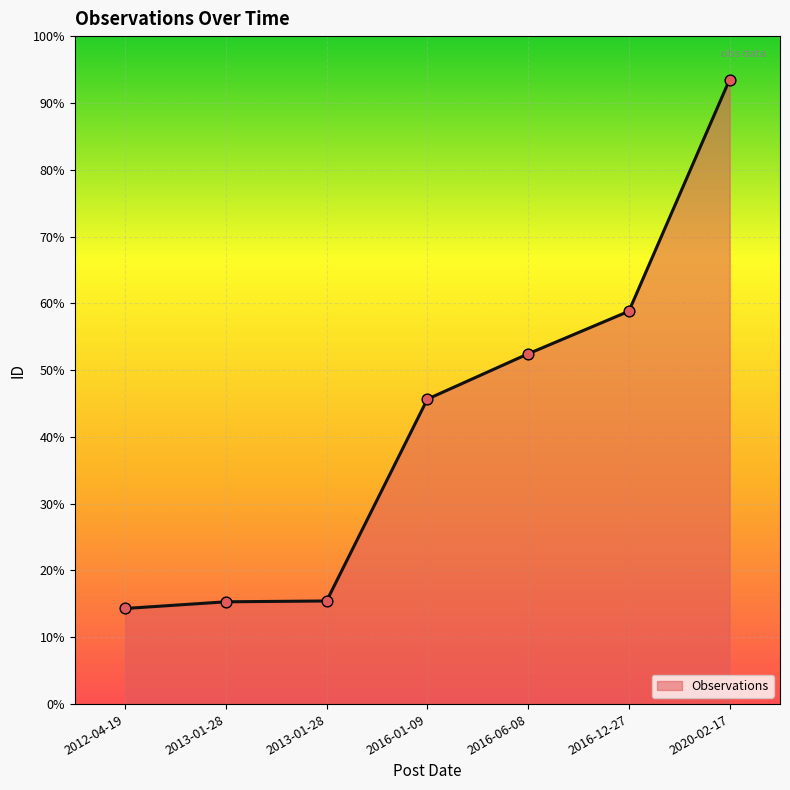

Between 2016-01-09 and 2012-04-19, which is larger?

2016-01-09